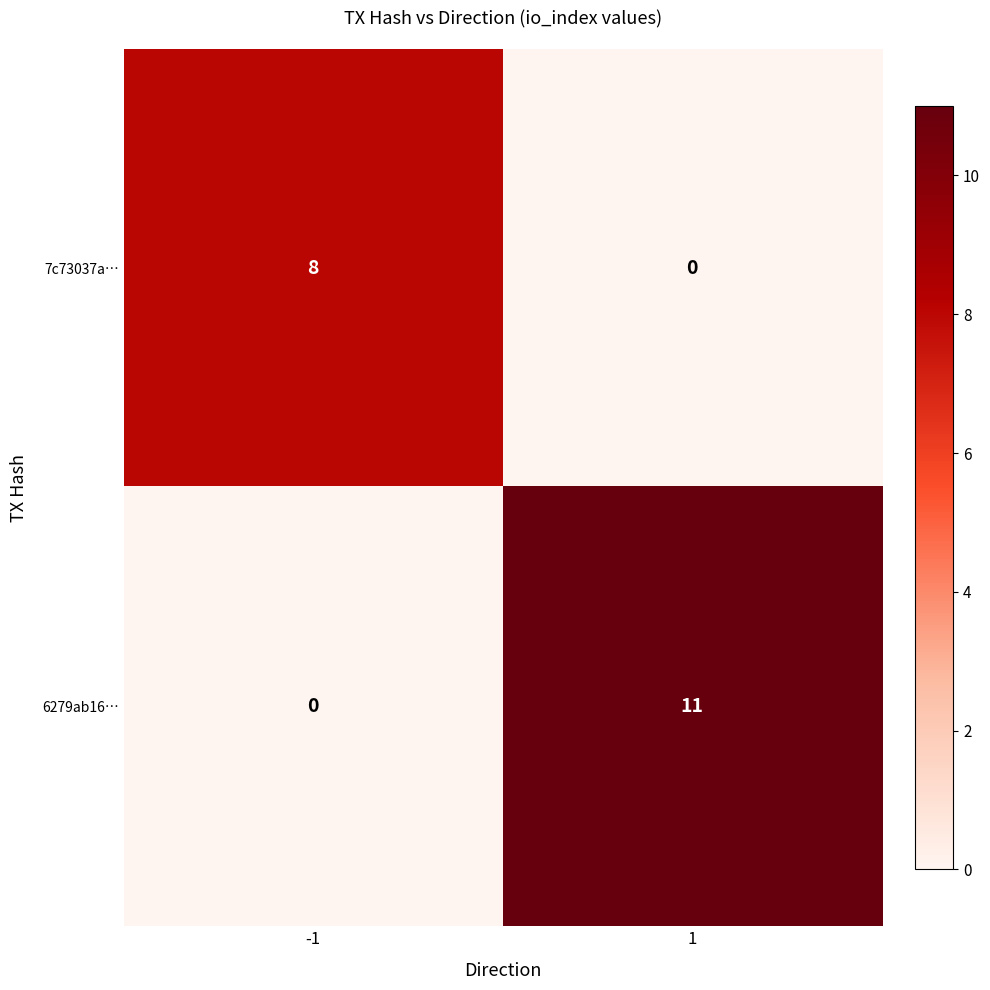

Between -1 and 1, which series saw the biggest shift?

6279ab16…